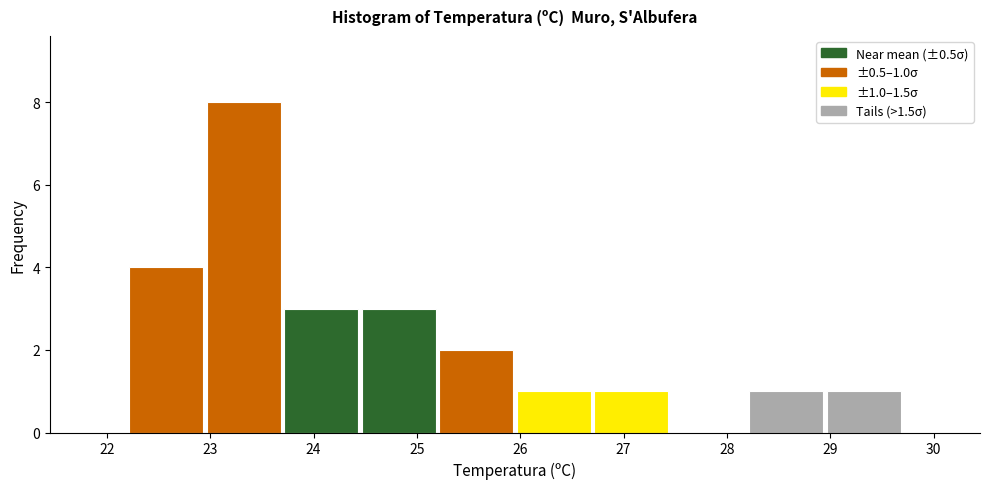

Which range on the x-axis has the tallest bar?

22.95 to 23.70